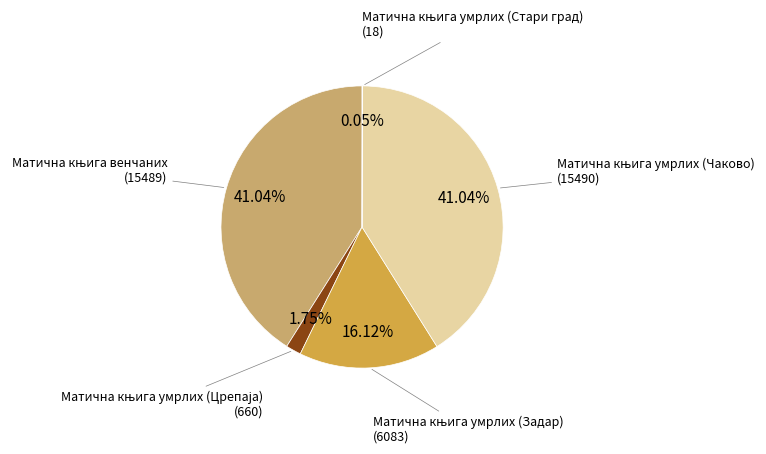

Is there a majority slice in this chart?

No